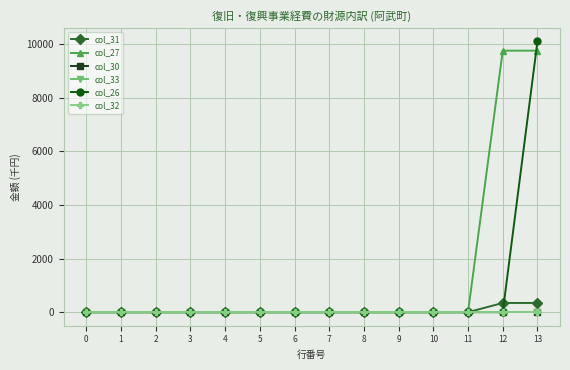

What are all the series names shown in the legend?

col_31, col_27, col_30, col_33, col_26, col_32